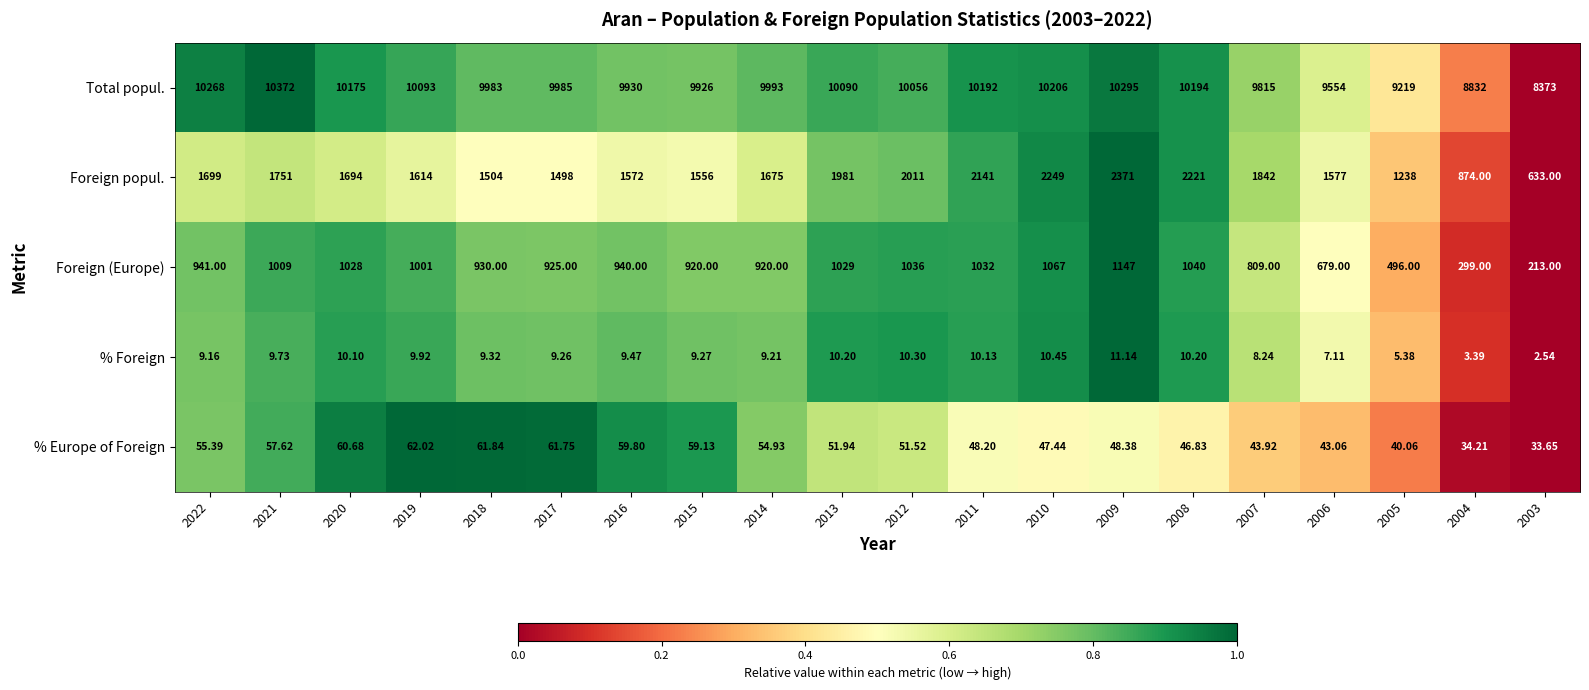

Which series has the largest total across all categories?

Total popul.